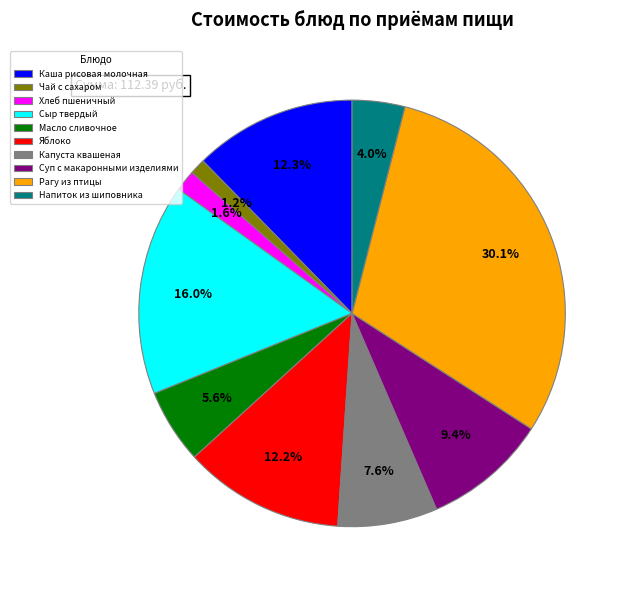

To the nearest percent, what is the difference between the Каша рисовая молочная and Масло сливочное slice percentages?

7%